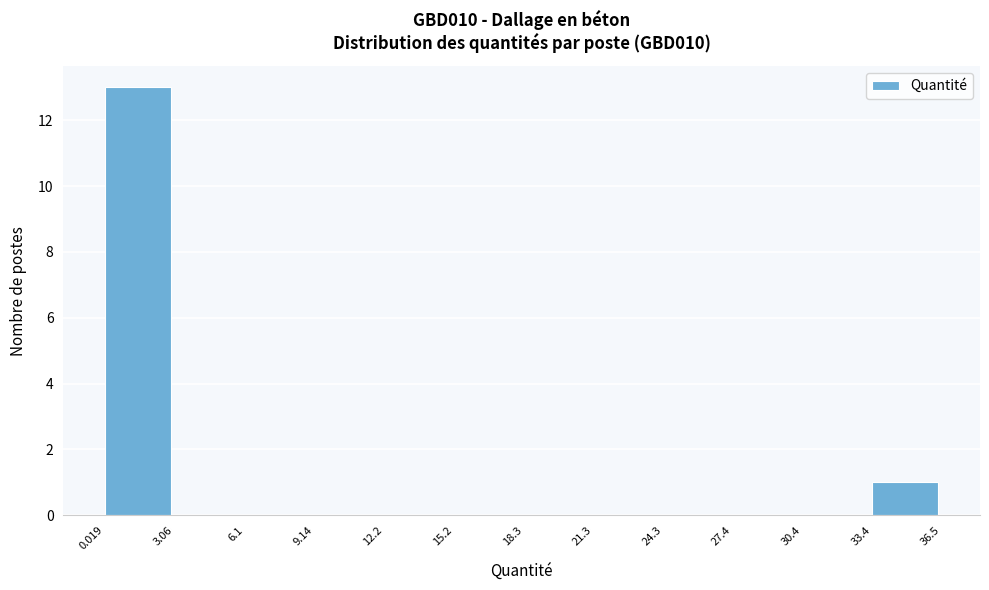

Over which range of the x-axis is the bar tallest?

0.019 to 3.06